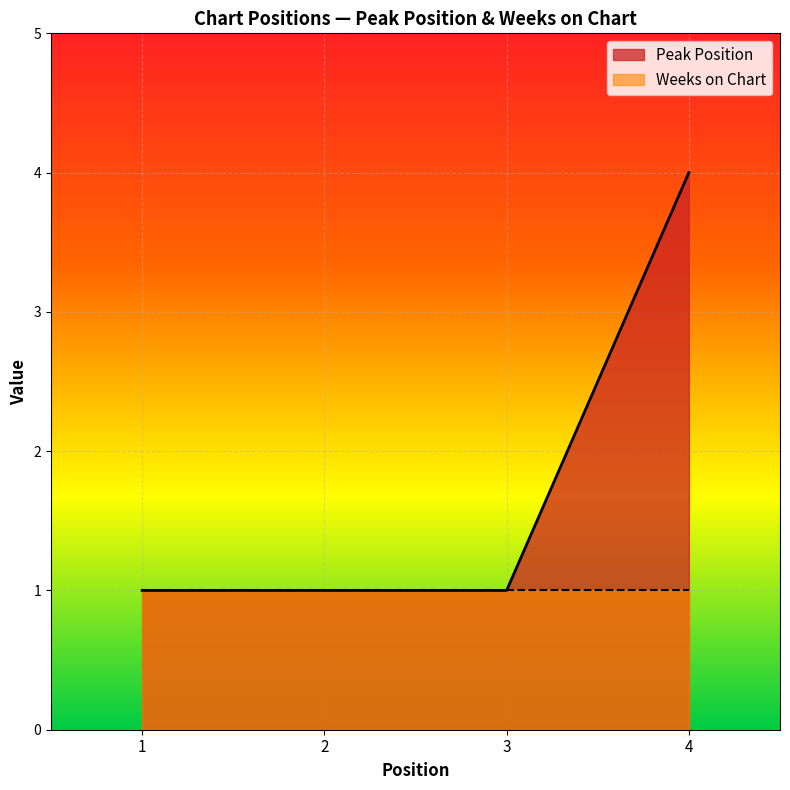

Reading left to right, extract all data points from this chart.

1	1	1	4